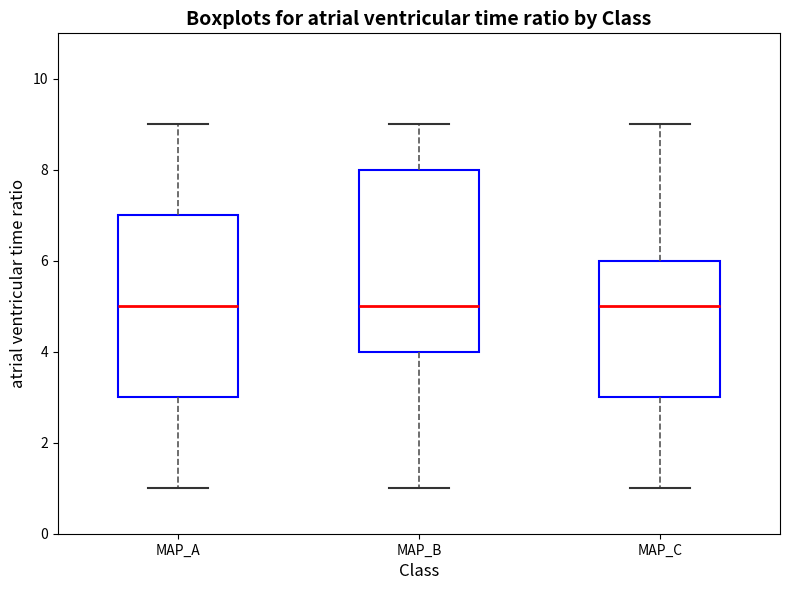

Reading left to right, read every box against the y-axis: the position of its median line, the range the box covers, and the ends of its whiskers. The values are not printed on the chart, so give them approximately, as read against the axis.

MAP_A: median 5, box 3 to 7, whiskers 1 to 9
MAP_B: median 5, box 4 to 8, whiskers 1 to 9
MAP_C: median 5, box 3 to 6, whiskers 1 to 9